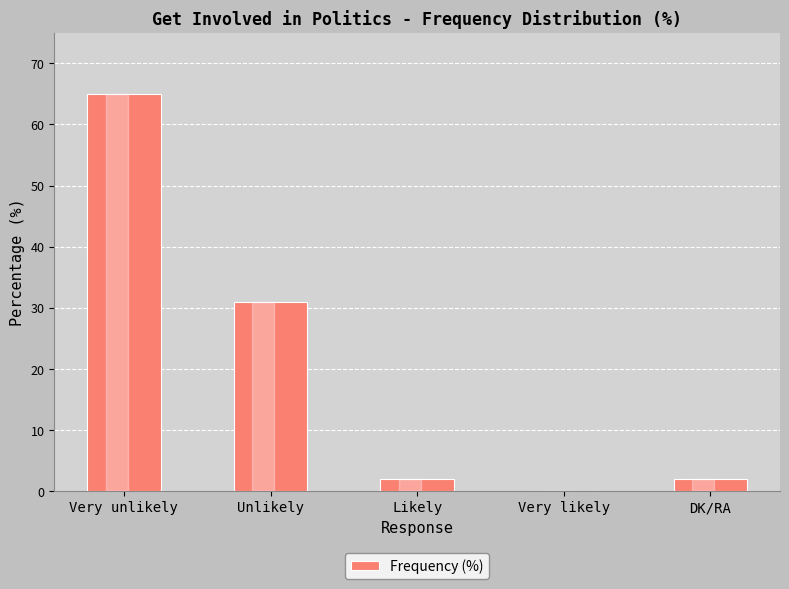

True or false: the data shows 31 at Unlikely.

True